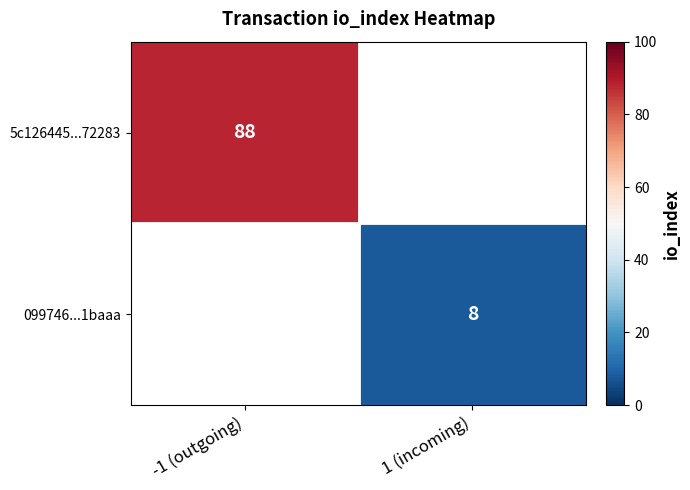

The value of 099746...1baaa at 1 (incoming) is 8. True or false?

True